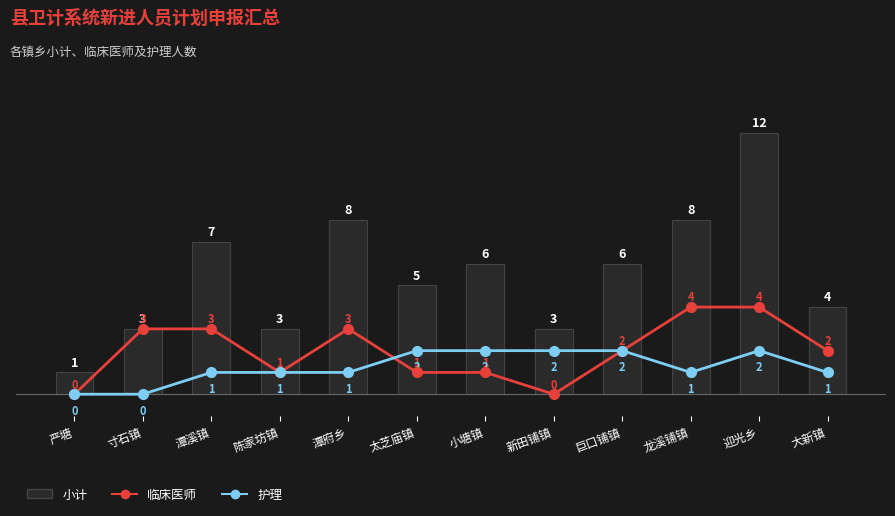

At how many categories does at least one series exceed 6?

4